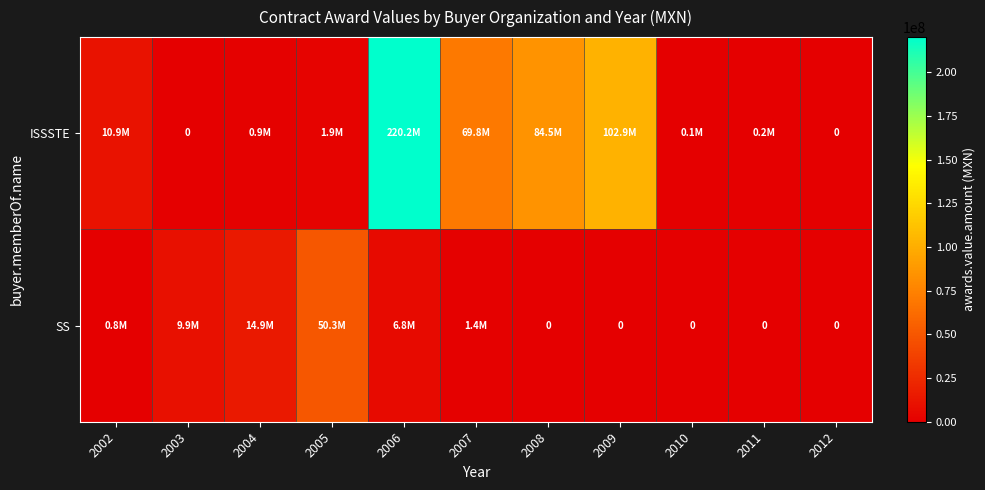

Which label corresponds to the largest value in the chart?

2006